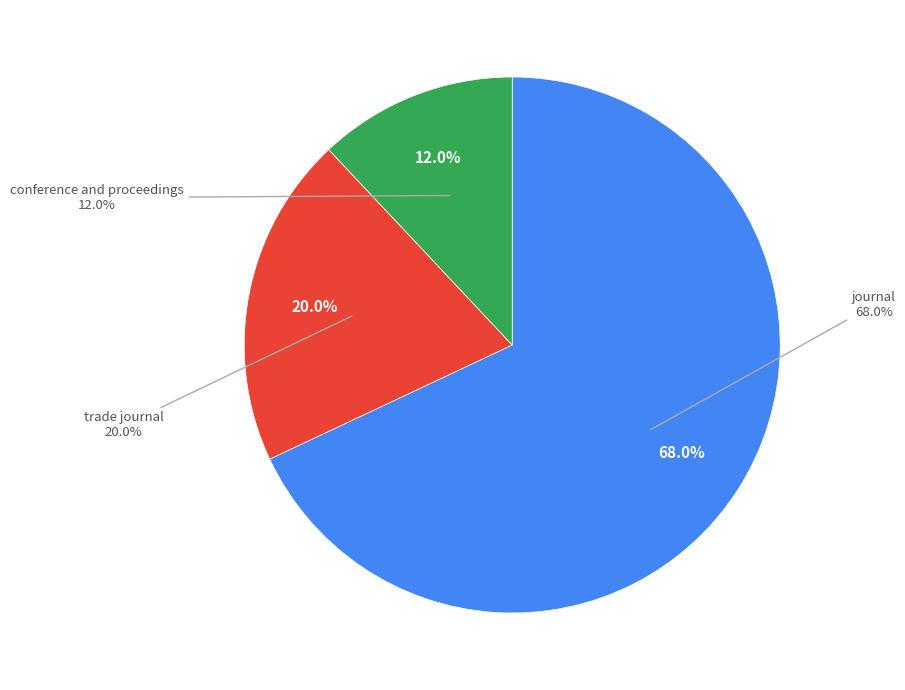

To the nearest percent, what is the combined percentage of conference and proceedings and journal?

80%